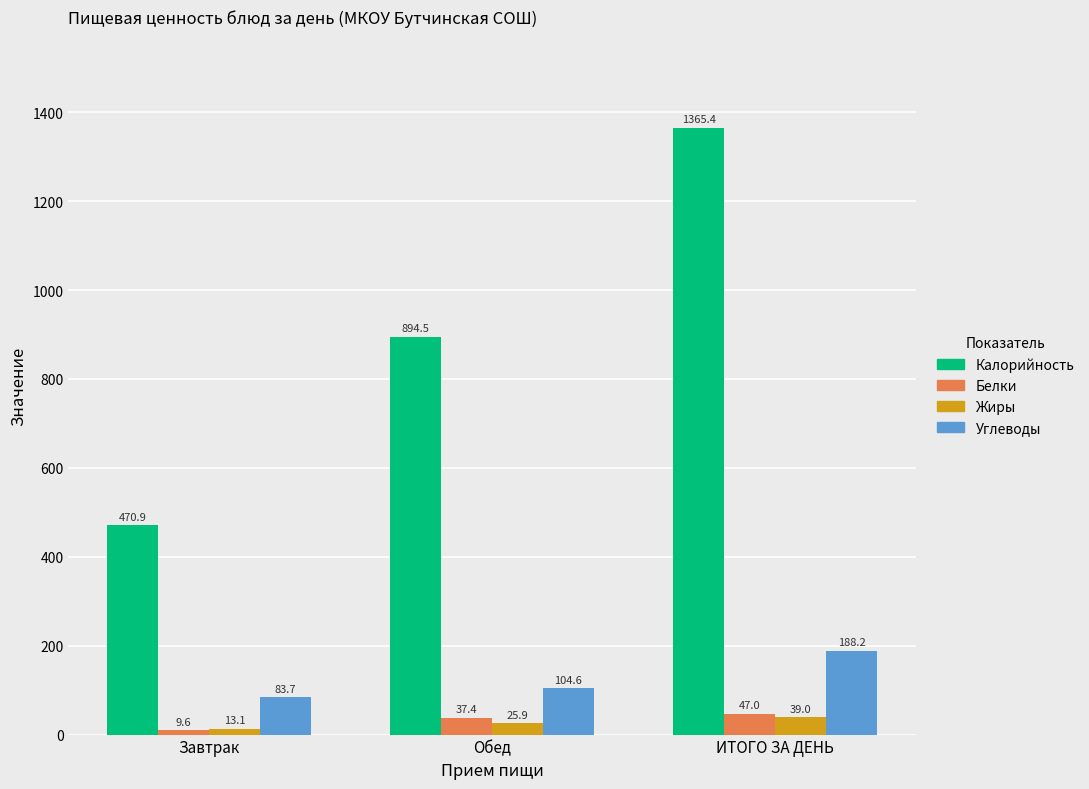

Is the value of Калорийность at ИТОГО ЗА ДЕНЬ greater than the value of Углеводы at Завтрак?

Yes